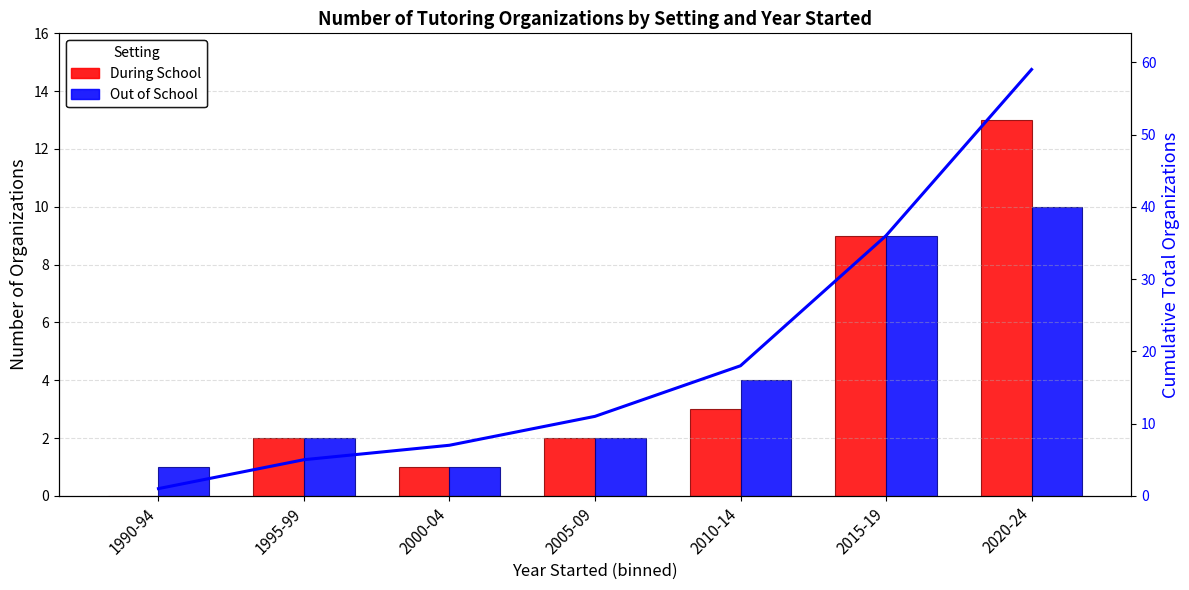

Reading left to right, extract all data points from this chart.

During School: 0	2	1	2	3	9	13
Out of School: 1	2	1	2	4	9	10
Cumulative Total: 1	5	7	11	18	36	59